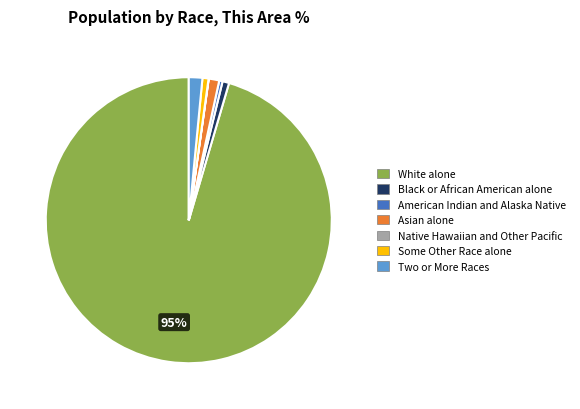

Is the sum of Two or More Races and White alone greater than half?

Yes